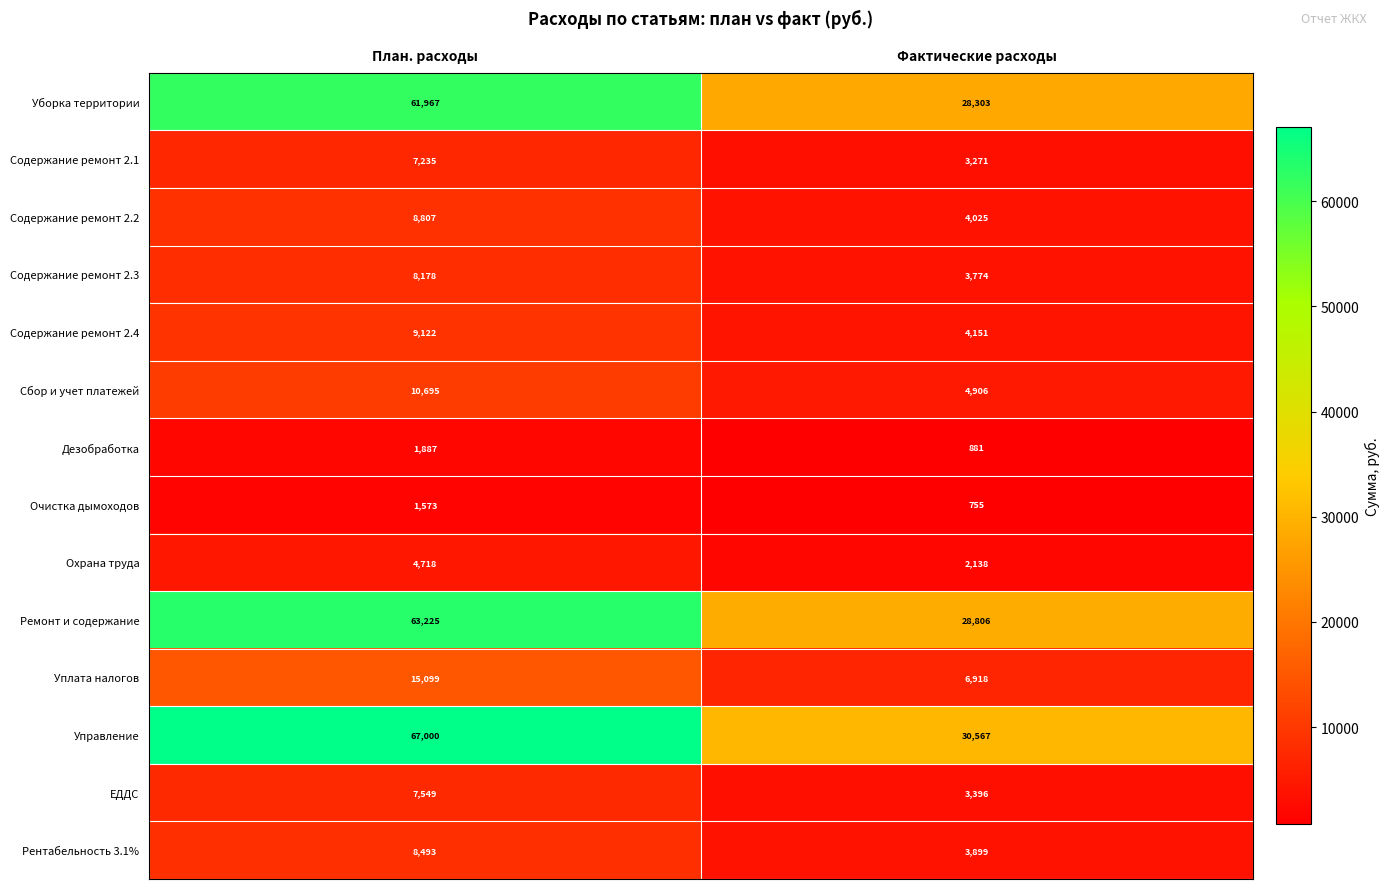

Reading left to right, what are all the values shown in this chart?

Уборка территории: План. расходы=61967	Фактические расходы=28303
Содержание ремонт 2.1: План. расходы=7235	Фактические расходы=3271
Содержание ремонт 2.2: План. расходы=8807	Фактические расходы=4025
Содержание ремонт 2.3: План. расходы=8178	Фактические расходы=3774
Содержание ремонт 2.4: План. расходы=9122	Фактические расходы=4151
Сбор и учет платежей: План. расходы=10695	Фактические расходы=4906
Дезобработка: План. расходы=1887	Фактические расходы=881
Очистка дымоходов: План. расходы=1573	Фактические расходы=755
Охрана труда: План. расходы=4718	Фактические расходы=2138
Ремонт и содержание: План. расходы=63225	Фактические расходы=28806
Уплата налогов: План. расходы=15099	Фактические расходы=6918
Управление: План. расходы=67000	Фактические расходы=30567
ЕДДС: План. расходы=7549	Фактические расходы=3396
Рентабельность 3.1%: План. расходы=8493	Фактические расходы=3899